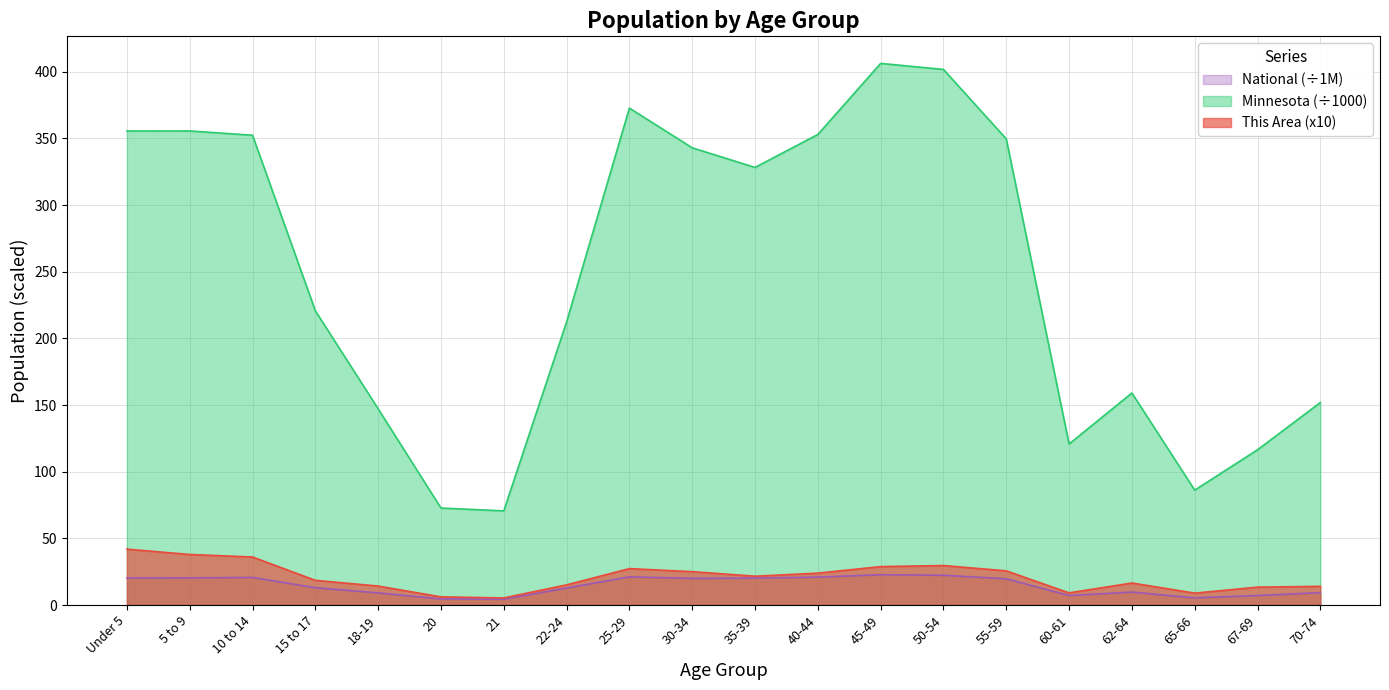

What is the minimum value shown in the chart?

4.4